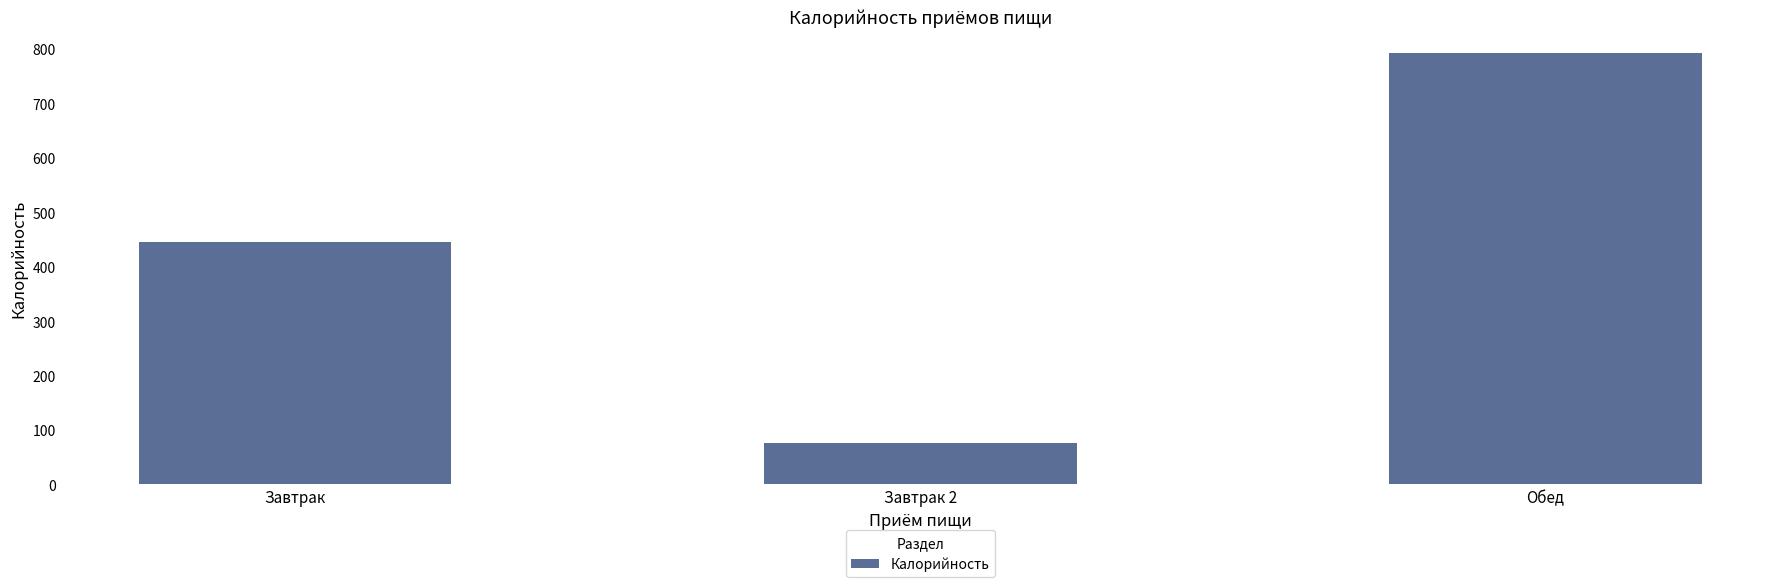

How many data points does each series have?

3